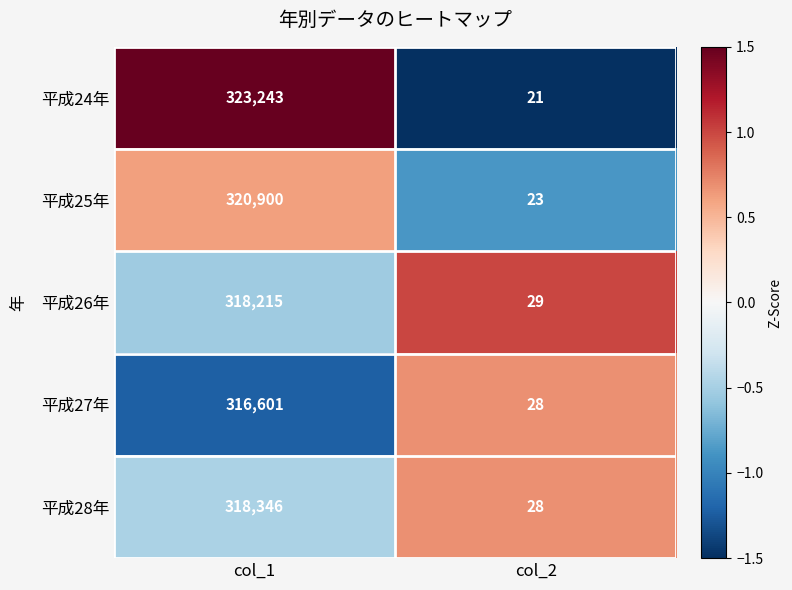

How many series are shown in this chart?

5